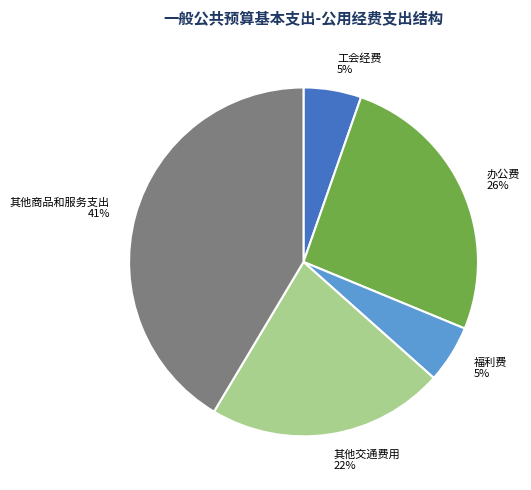

What is the largest slice in the pie chart?

其他商品和服务支出